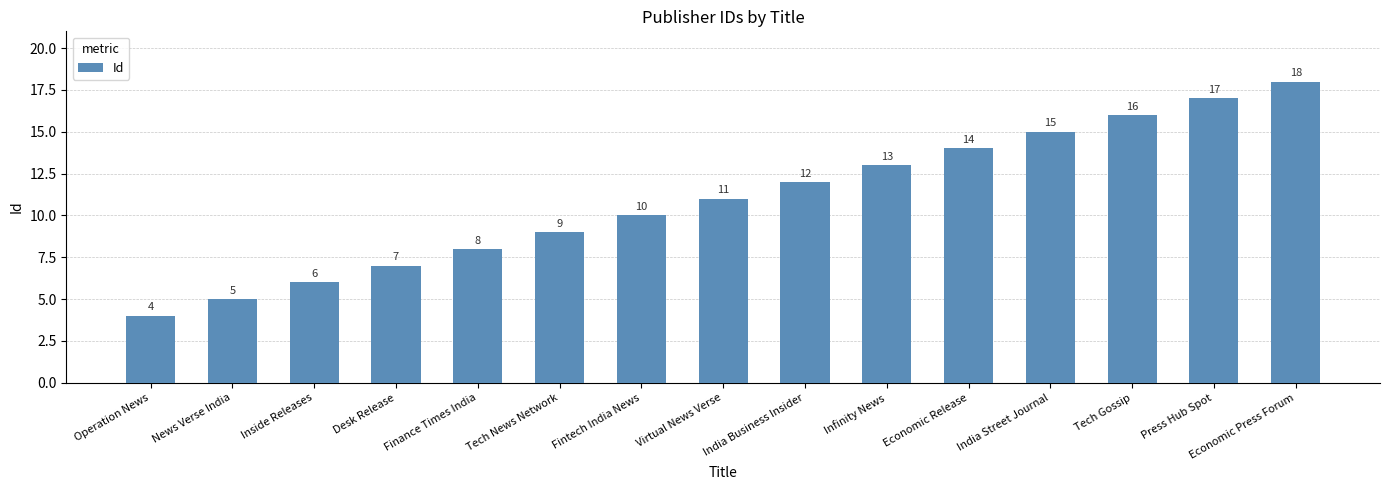

The chart shows a value of 24 at Press Hub Spot. True or false?

False